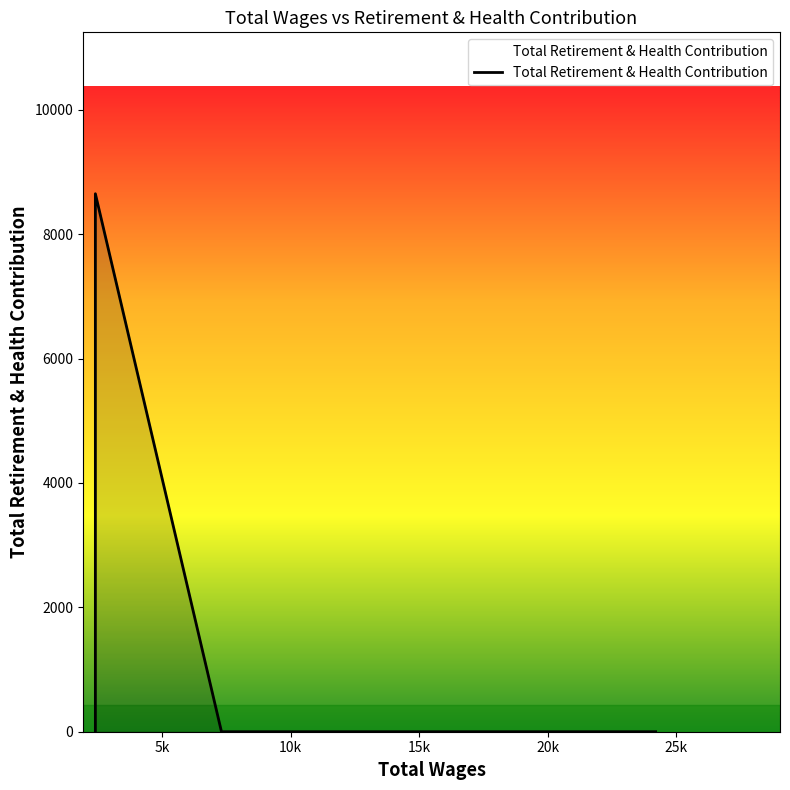

True or false: there are more than 1 points higher than both neighbors.

False